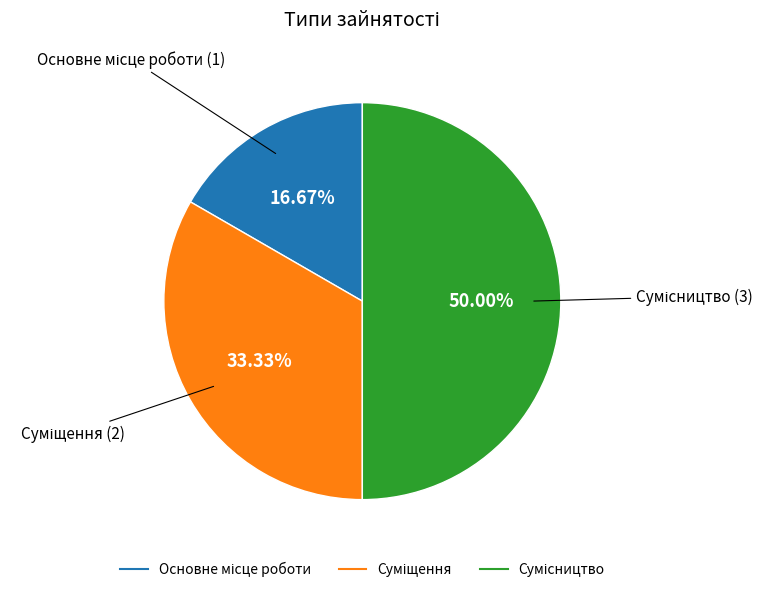

To the nearest percent, what is the difference between the Сумісництво and Основне місце роботи slice percentages?

33%